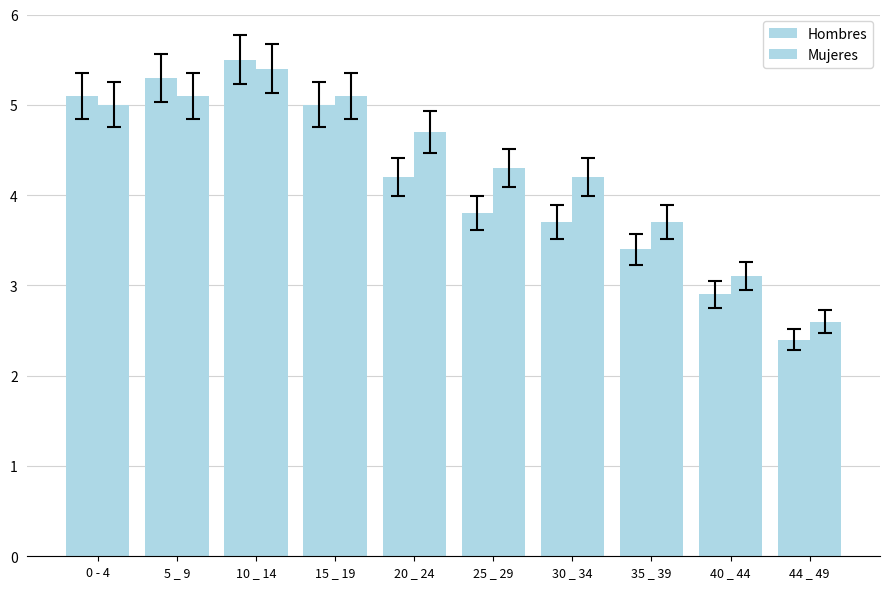

The Mujeres series shows 1.7 at 25 _ 29. True or false?

False